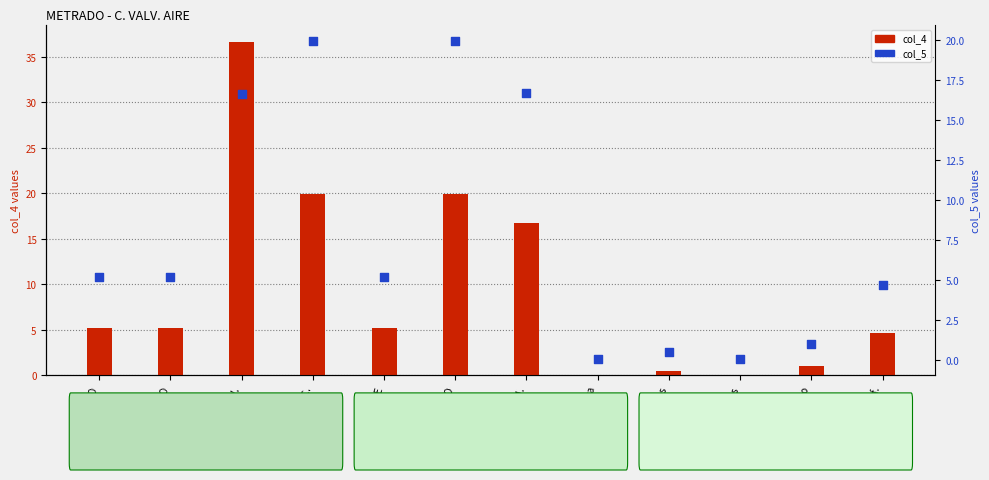

What are all the series names shown in the legend?

col_4, col_5